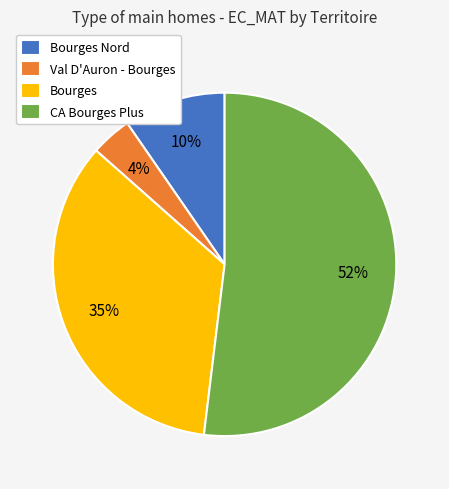

To the nearest percent, what is the difference between the largest and smallest slice percentages?

48%